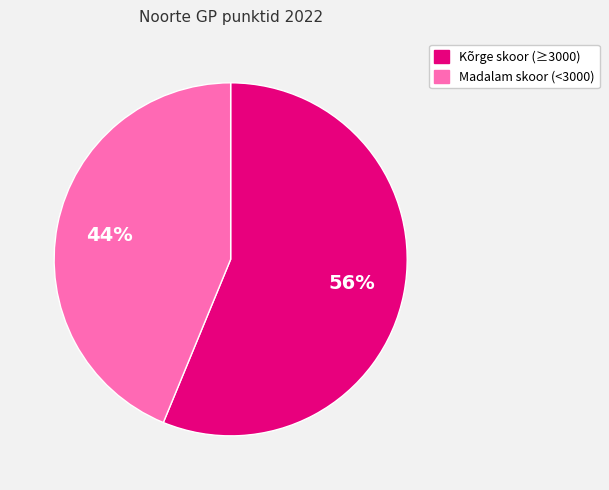

To the nearest percent, what is the average slice percentage?

50%